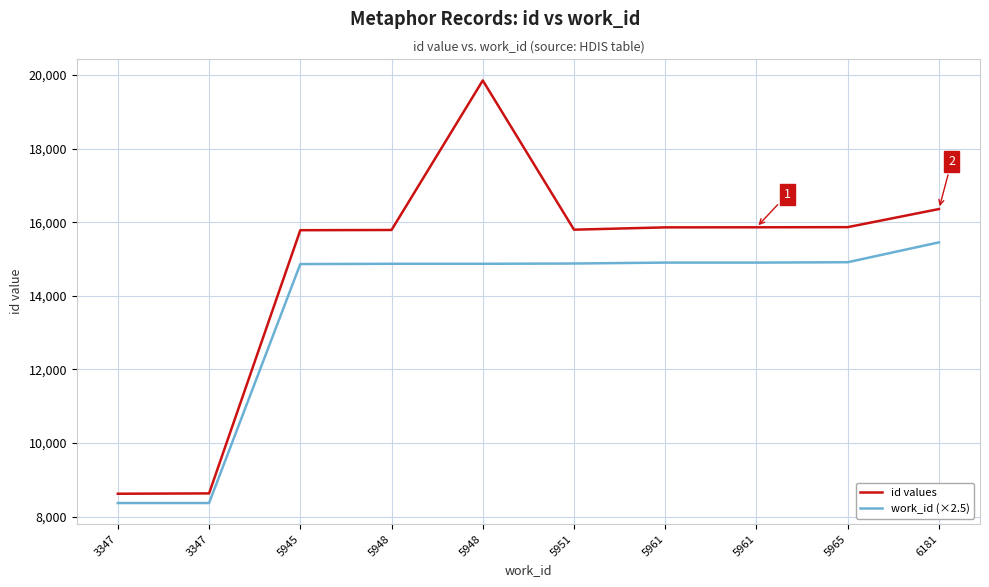

Where is id values nearest to the value 14236?

5945